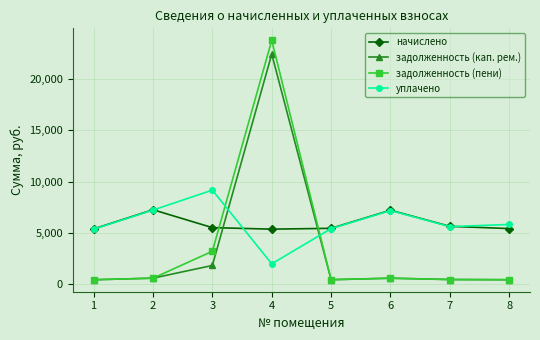

Rank the series by their maximum value, from lowest to highest.

начислено, уплачено, задолженность (кап. рем.), задолженность (пени)